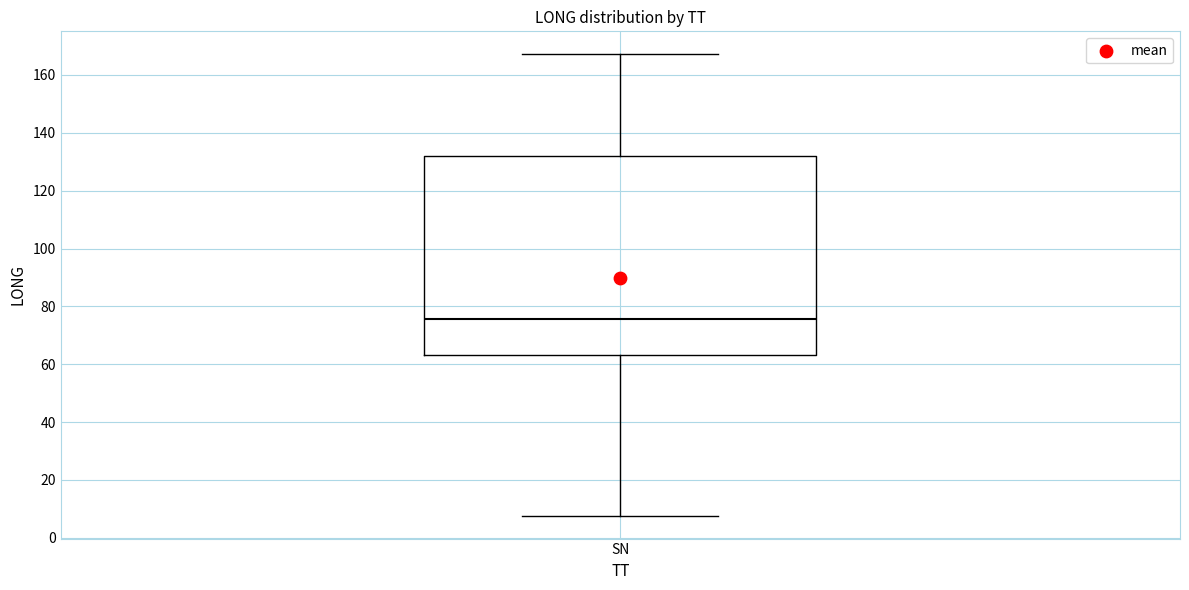

Where does the median line of the box for SN sit on the y-axis? The values are not printed on the chart, so give them approximately, as read against the axis.

76